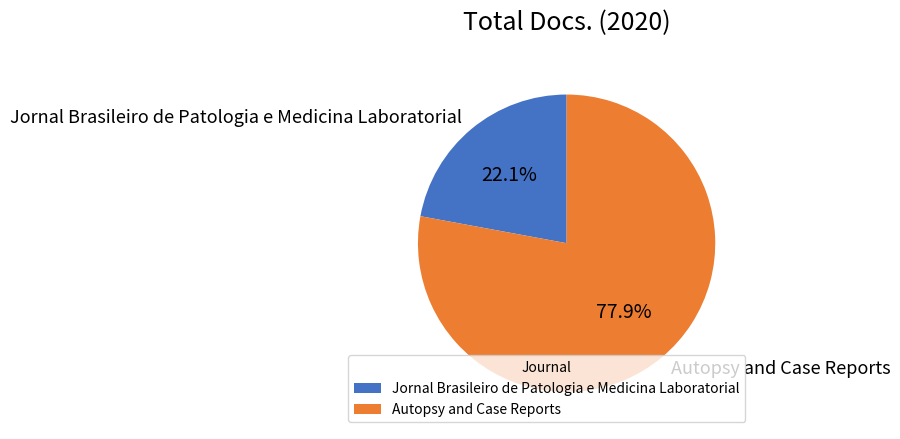

What portion of the pie excludes Autopsy and Case Reports?

22.1%